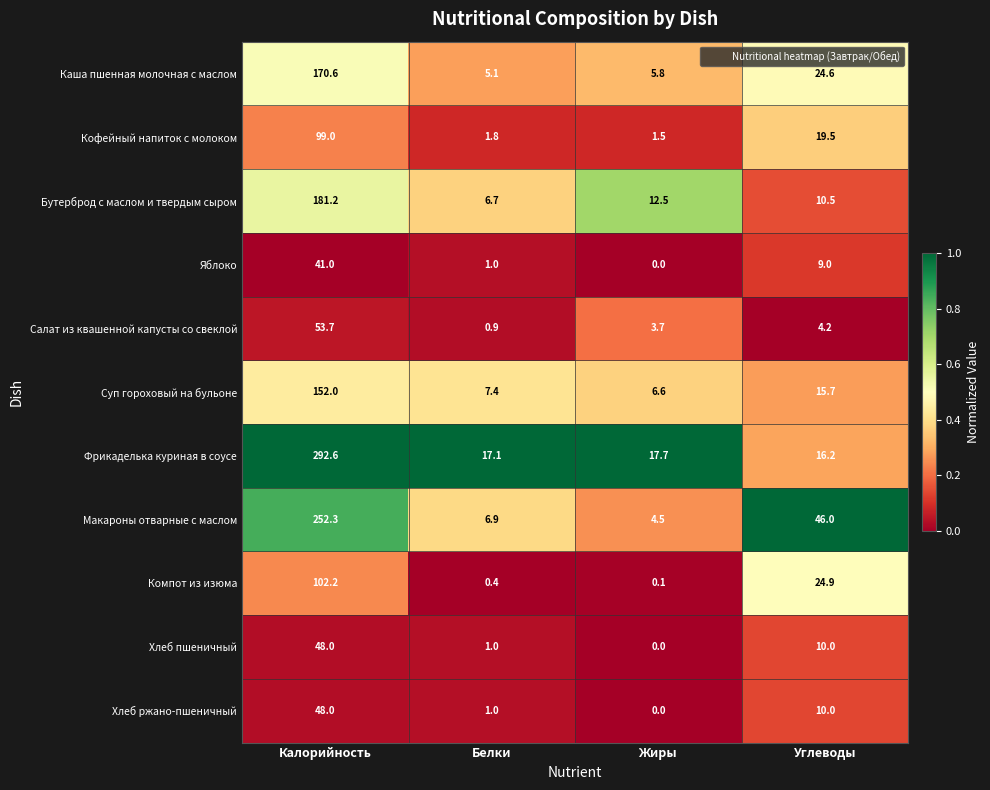

Is it true that Фрикаделька куриная в соусе equals 10.2 at Жиры?

False